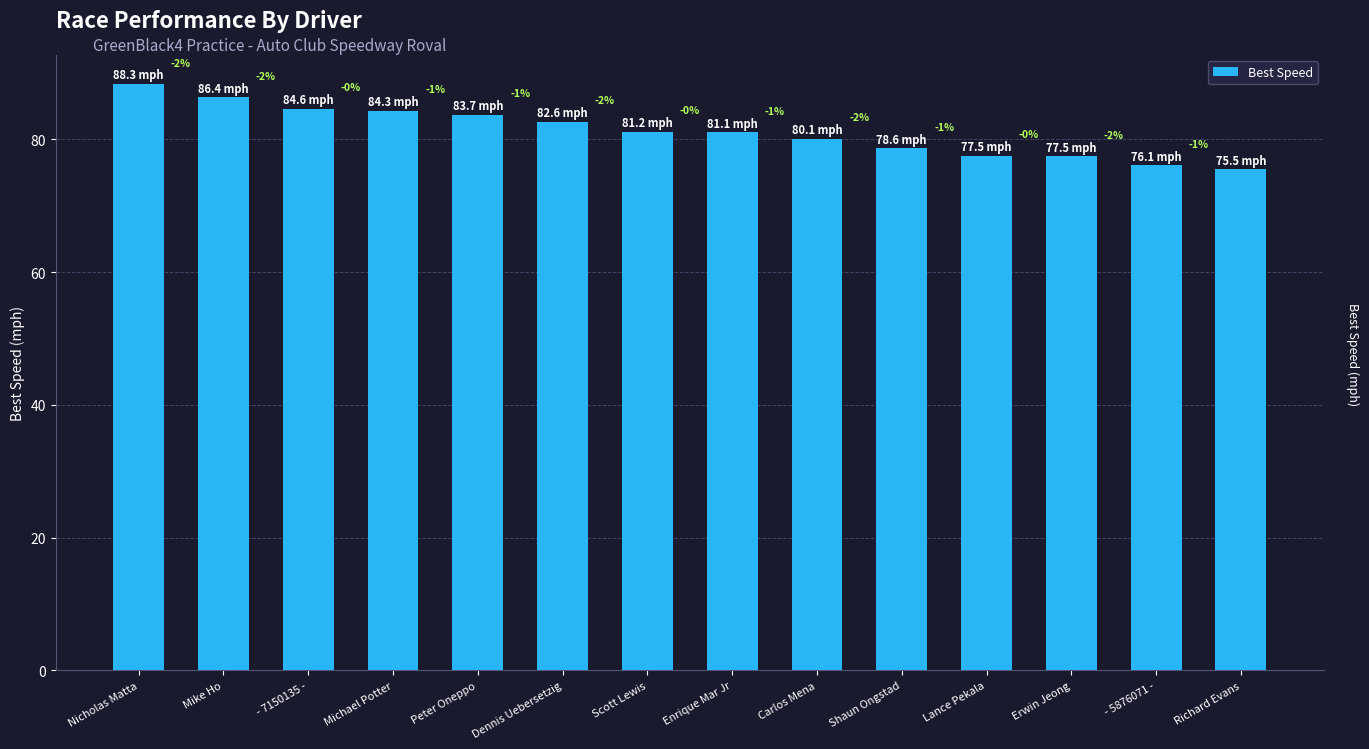

What is the sum of the values at - 7150135 - and Shaun Ongstad?

163.3